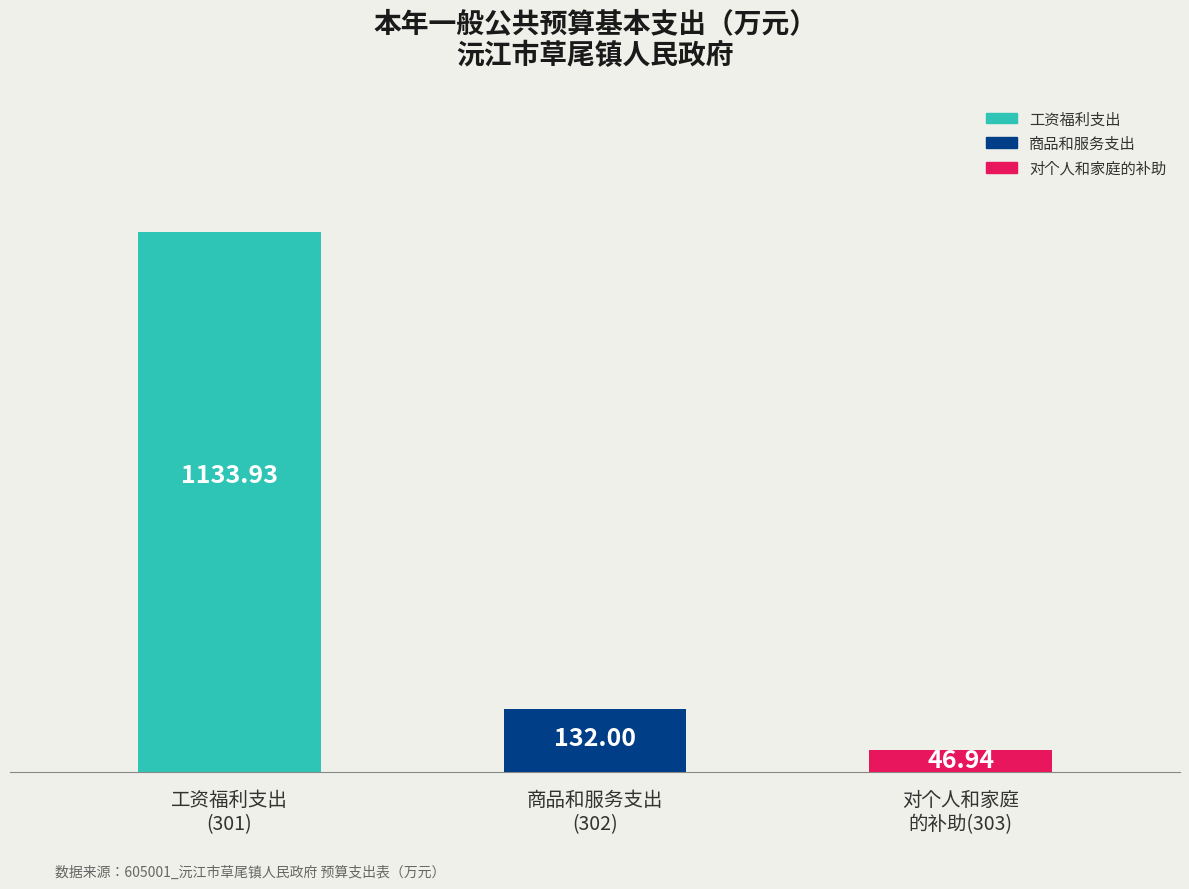

List the labels in order of value, largest first.

工资福利支出, 商品和服务支出, 对个人和家庭的补助